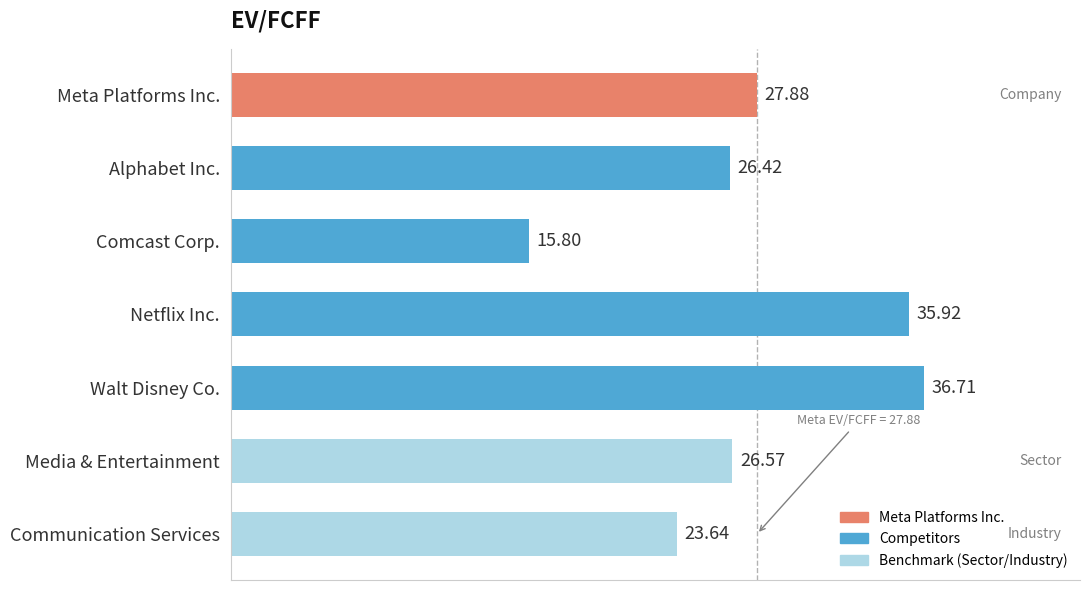

How many values exceed 26?

5